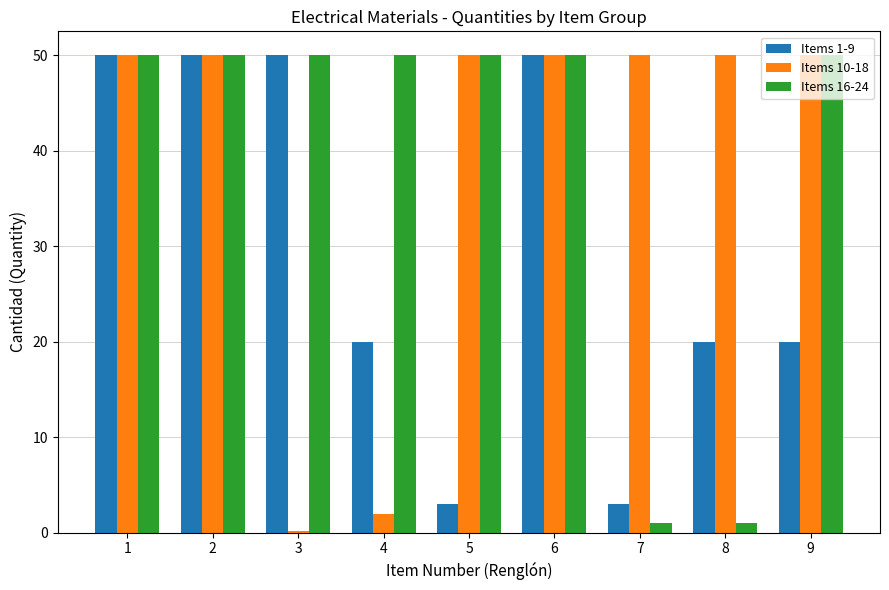

What is the value of the Items 1-9 bar at the 6th from the left?

50.0